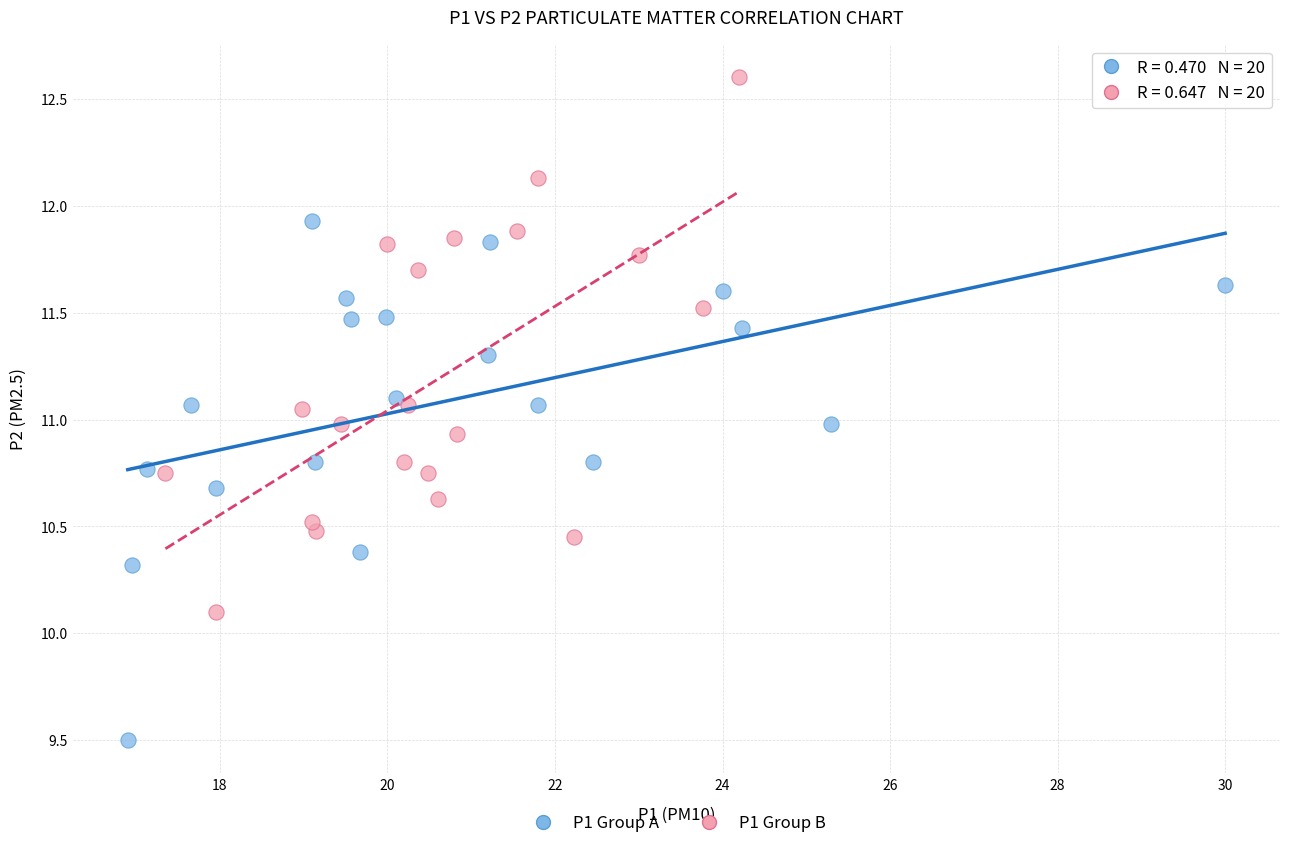

Which series contains the lowest Y value?

P1 Group A